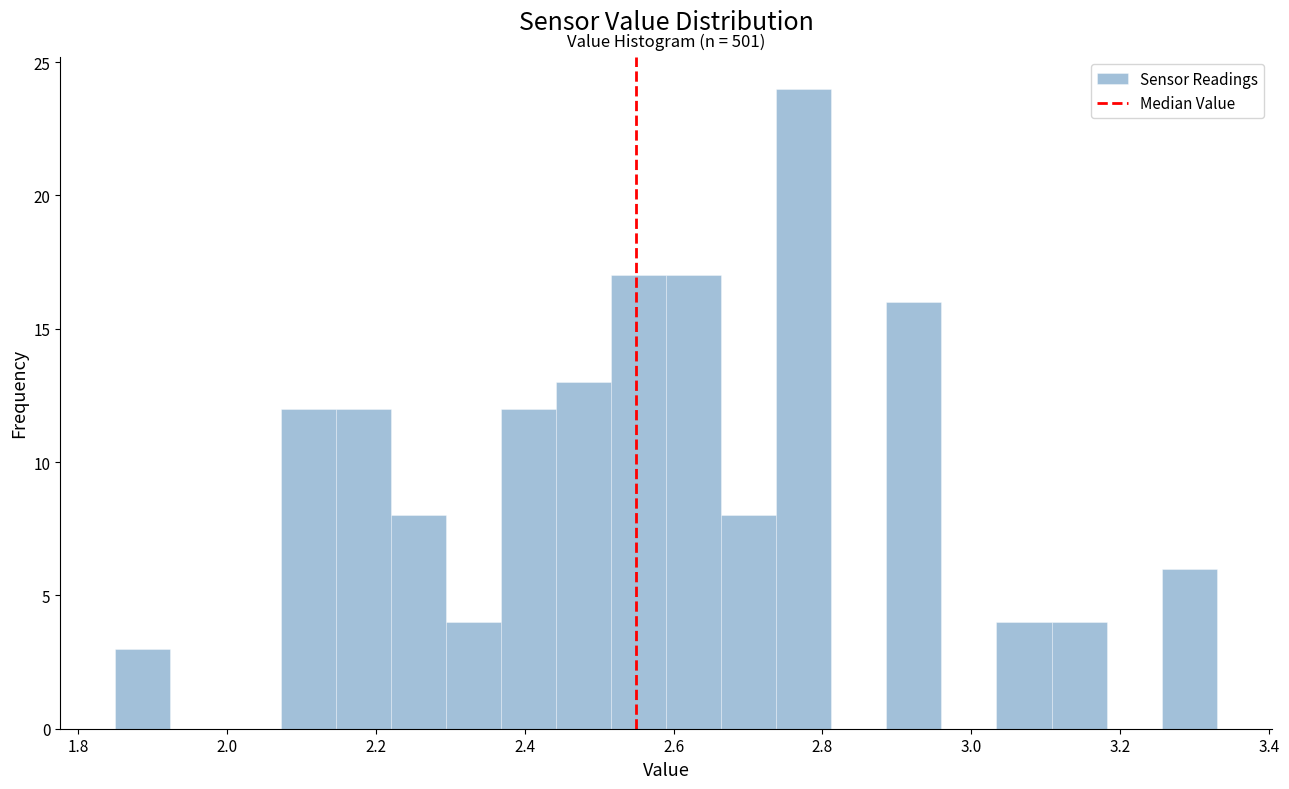

Around what value on the x-axis is the tallest bar? Give the approximate position of its centre, as read against the axis.

2.78